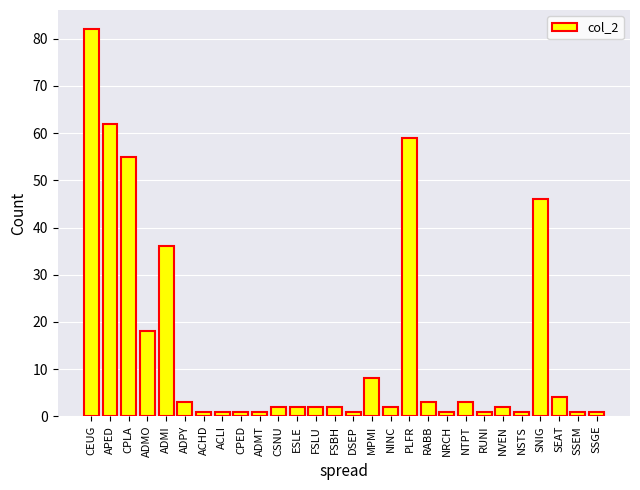

Reading right to left, extract all data points from this chart.

SSGE=1	SSEM=1	SEAT=4	SNIG=46	NSTS=1	NVEN=2	RUNI=1	NTPT=3	NRCH=1	RABB=3	PLFR=59	NINC=2	MPMI=8	DSEP=1	FSBH=2	FSLU=2	ESLE=2	CSNU=2	ADMT=1	CPED=1	ACLI=1	ACHD=1	ADPY=3	ADMI=36	ADMO=18	CPLA=55	APED=62	CEUG=82